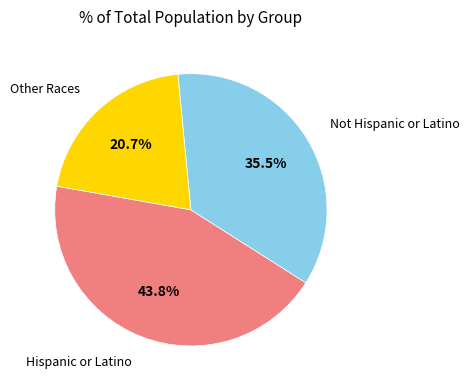

Does any single category account for the majority?

No